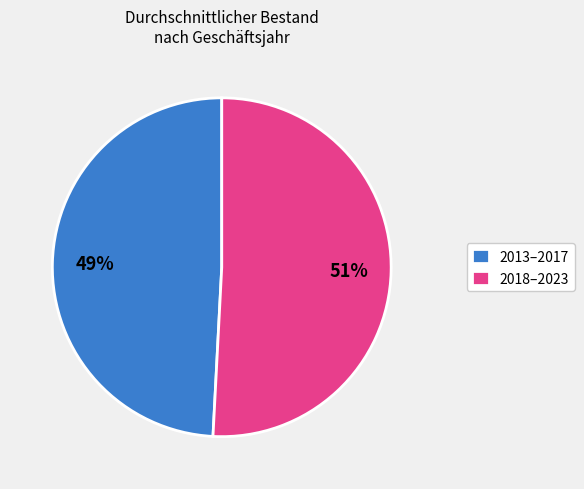

Which slice is the smallest?

2013–2017